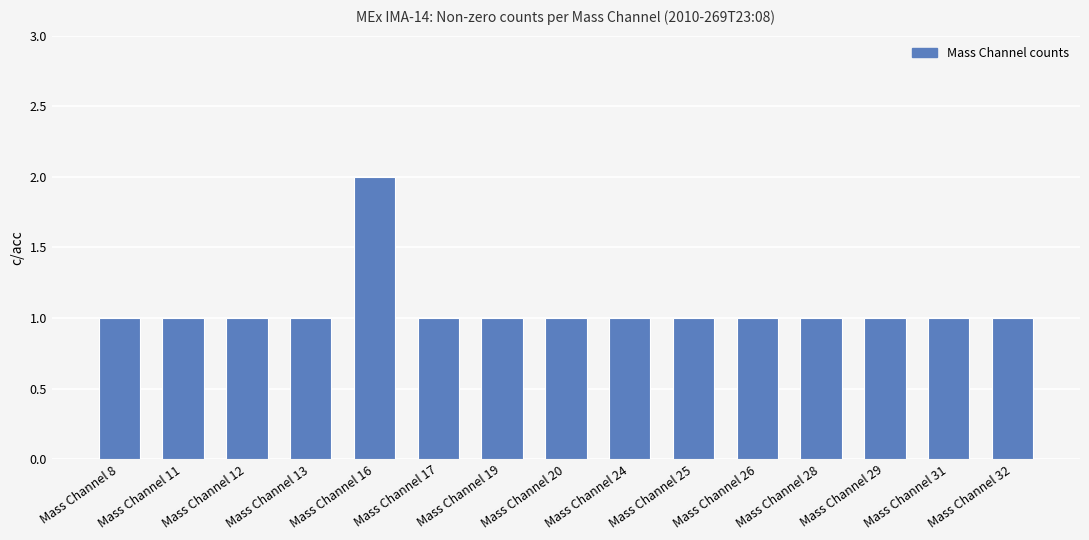

Count the number of categories in the chart.

15